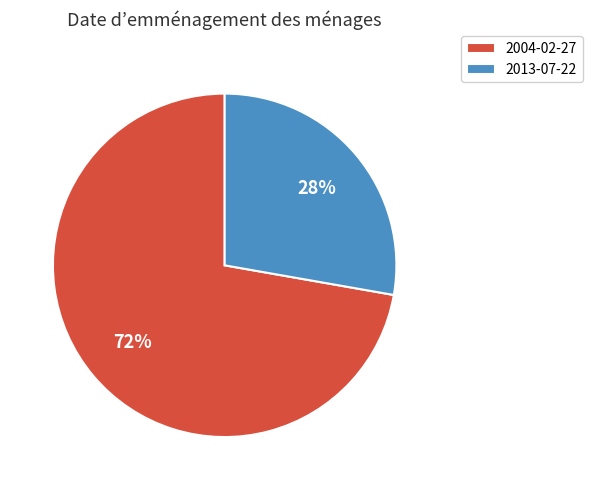

What is the ratio of the value at 2013-07-22 to the value at 2004-02-27?

0.4